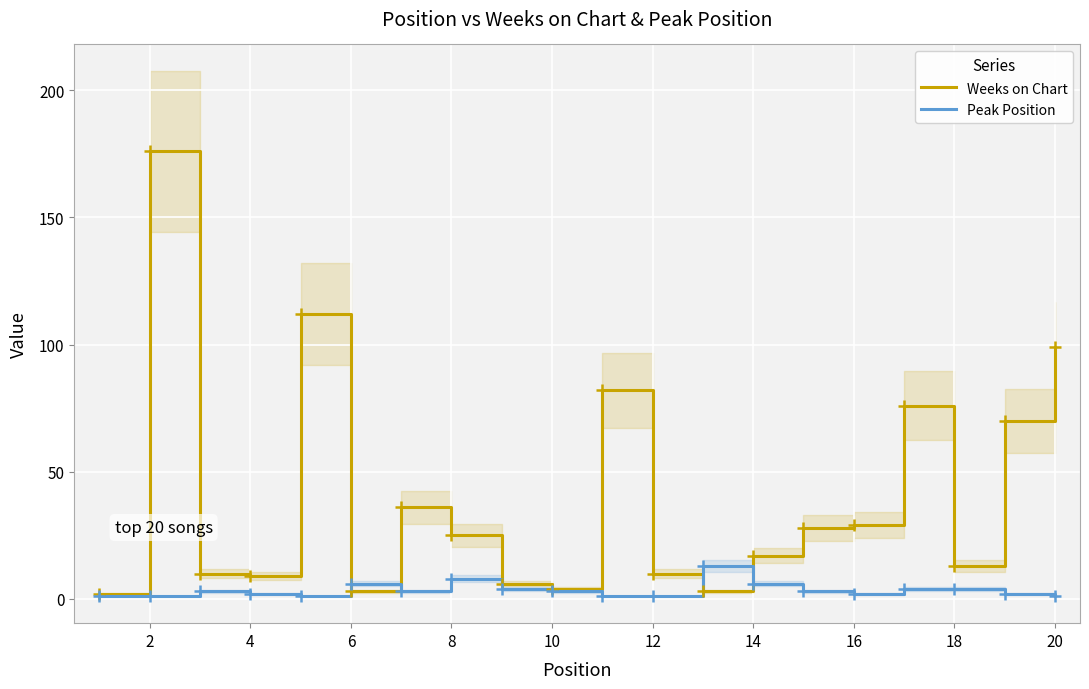

How many intersections are there between Peak Position and Weeks on Chart?

4